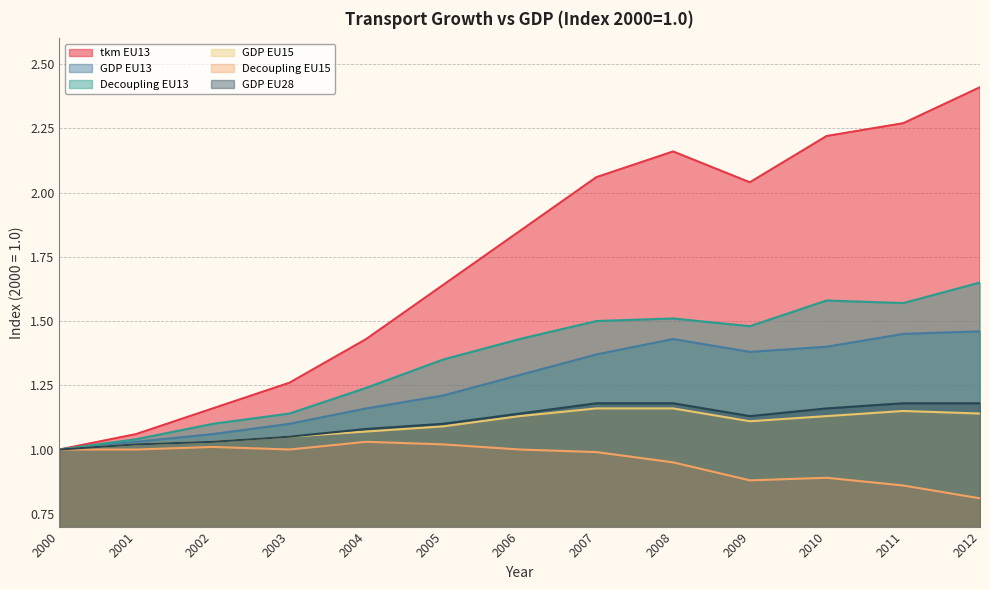

Which label corresponds to the largest value in the chart?

2012